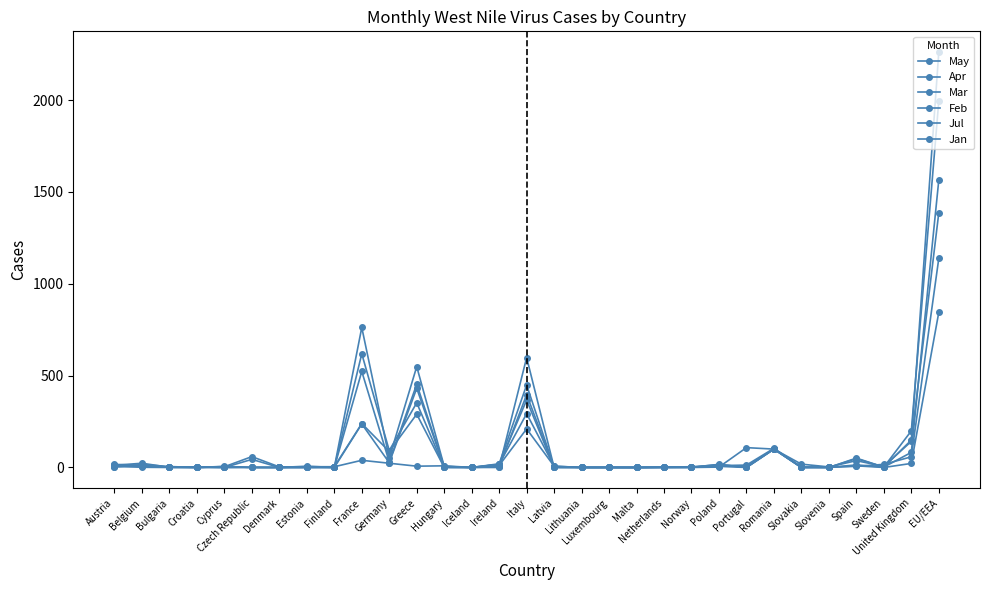

Does the chart have visible grid lines?

No